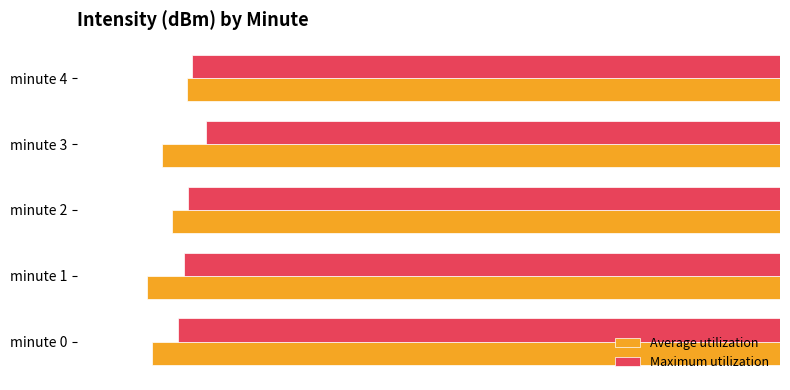

What is the total value across all series at minute 1?

-262.8